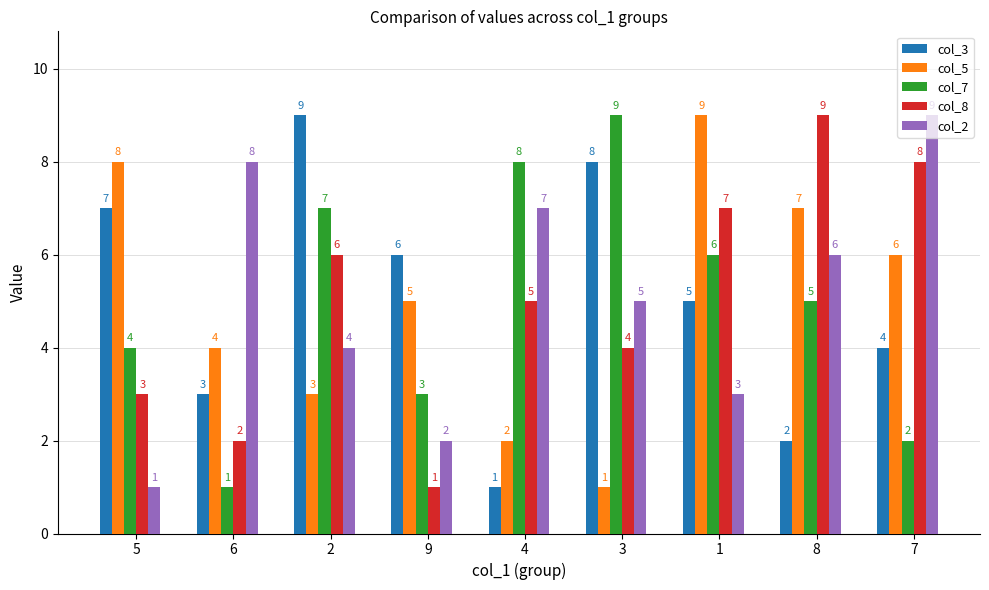

What is the label of the 6th bar from the right?

9